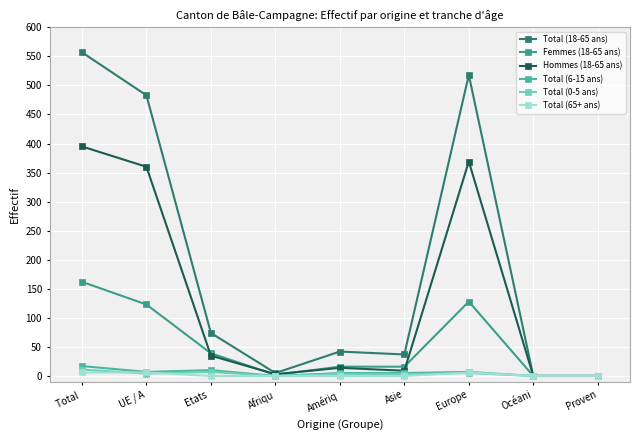

Between Total  and UE / A, which series saw the biggest shift?

Total (18-65 ans)